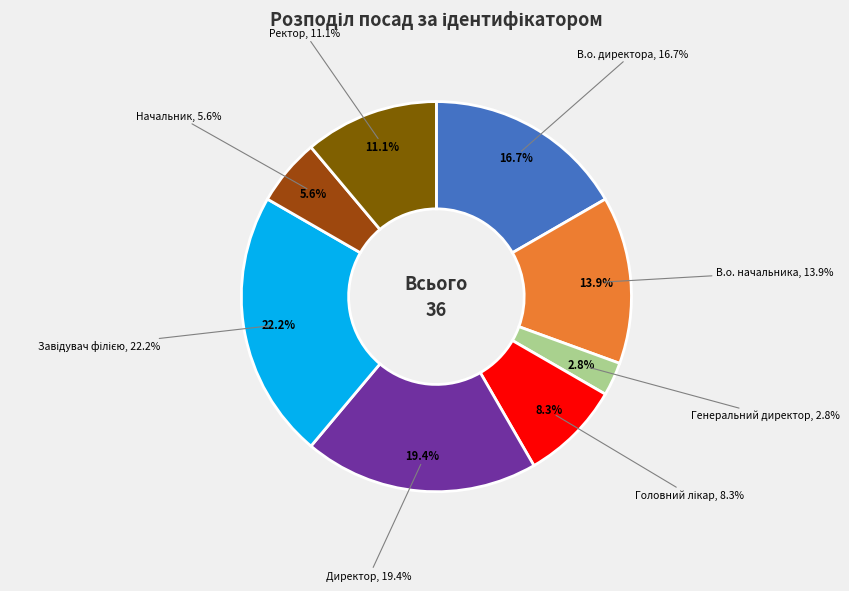

Is there any slice that represents more than half of the pie?

No